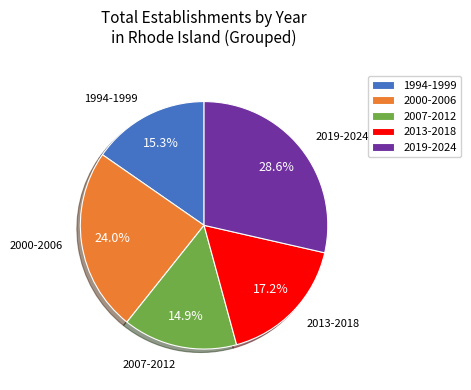

Is there a majority slice in this chart?

No